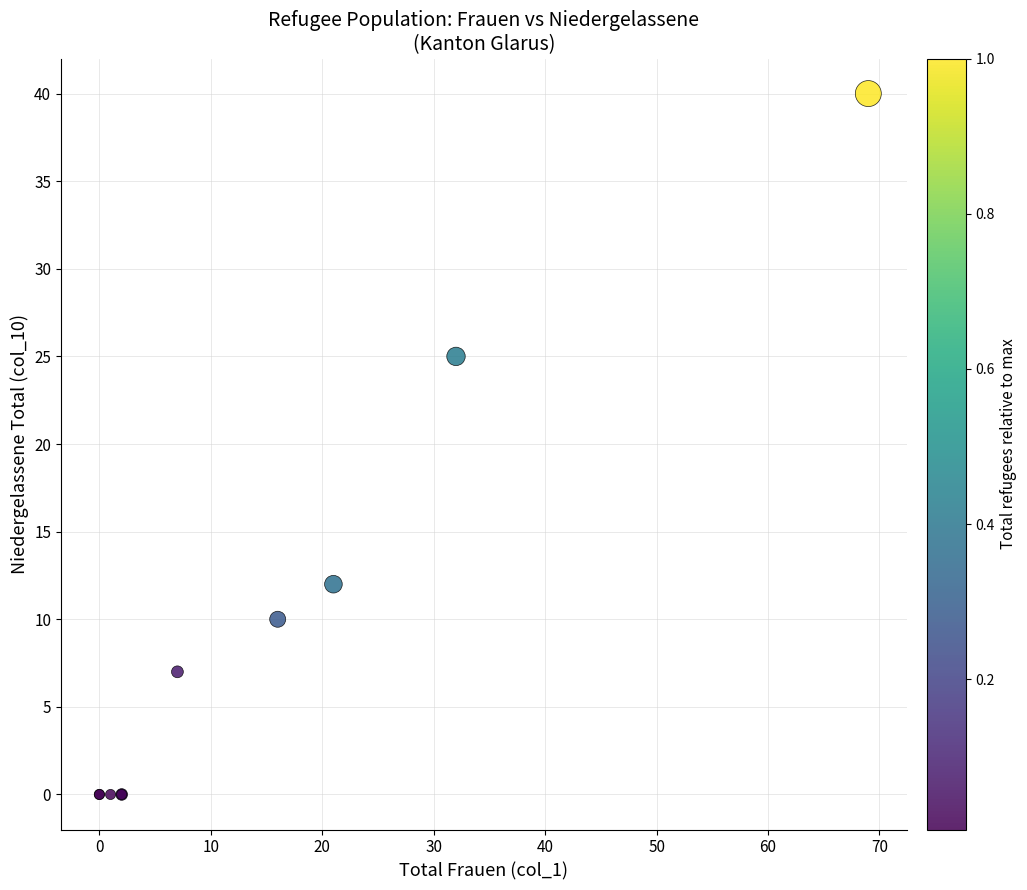

What Y value in the scatter plot is closest to 20?

25